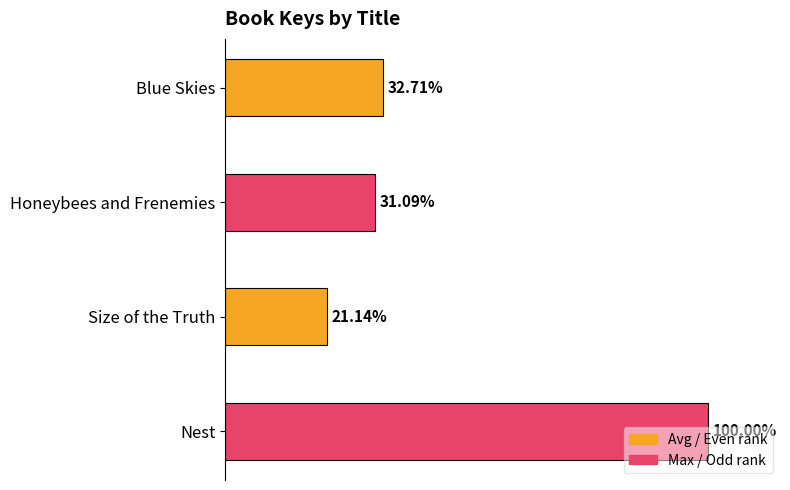

Are the bars grouped side by side (vs. stacked)?

No